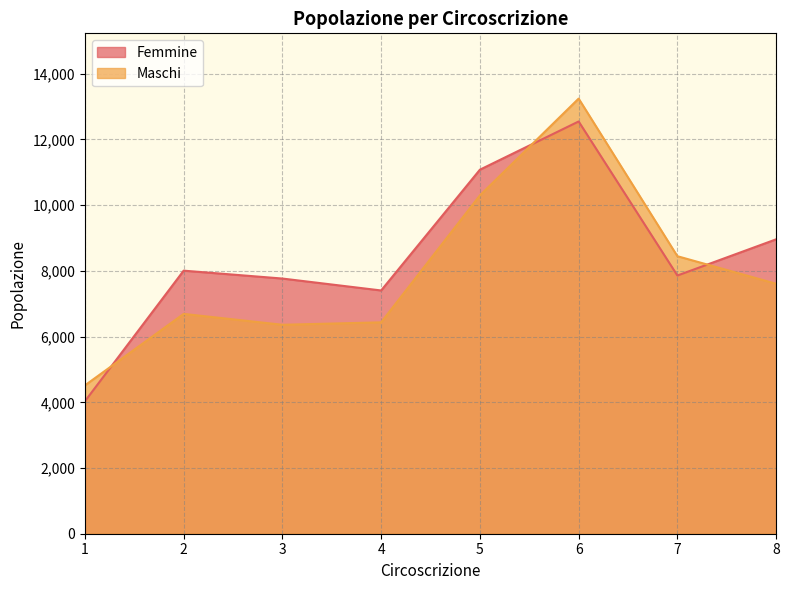

At 8, list the series in order from largest to smallest.

Femmine, Maschi